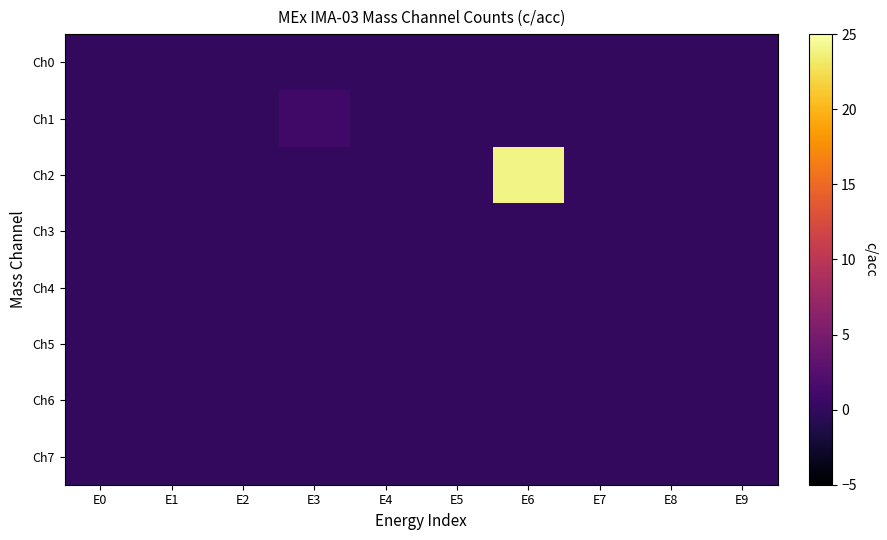

At which category is the sum across all series the highest?

E6